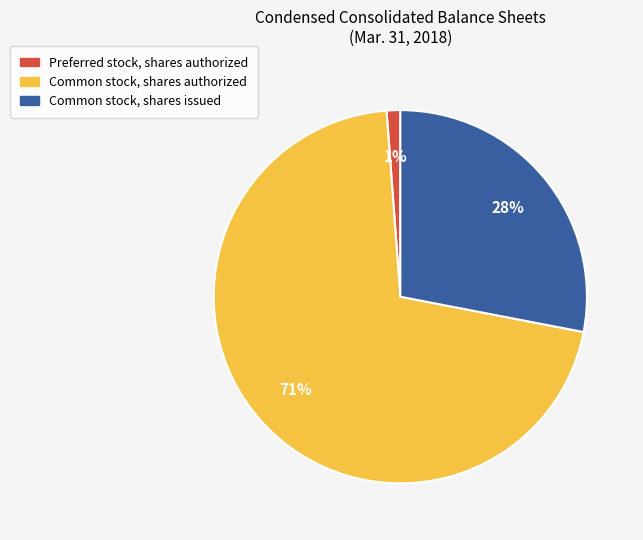

Is the sum of Common stock, shares authorized and Preferred stock, shares authorized greater than half?

Yes